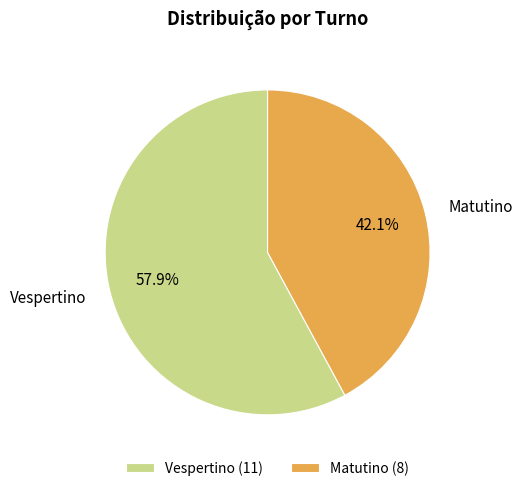

To the nearest percent, what is the combined percentage of Matutino and Vespertino?

100%